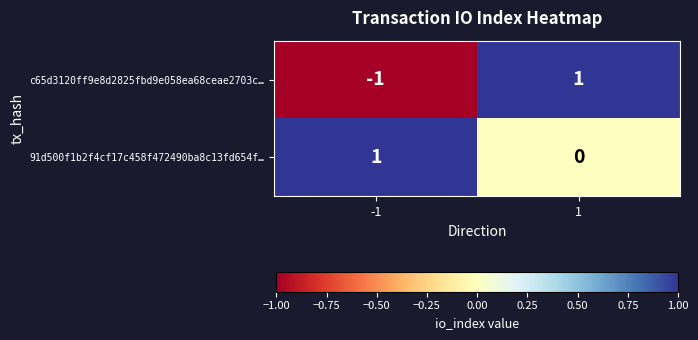

Which series changed the most between -1 and 1?

c65d3120ff9e8d2825fbd9e058ea68ceae2703c…